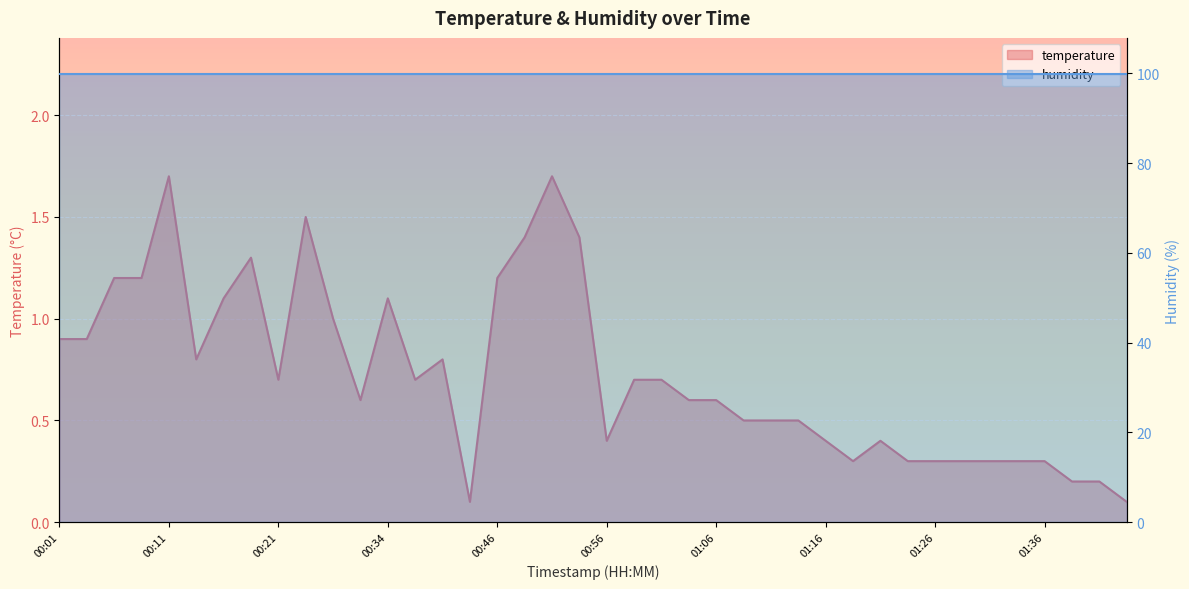

What position from the left is 00:41?

16